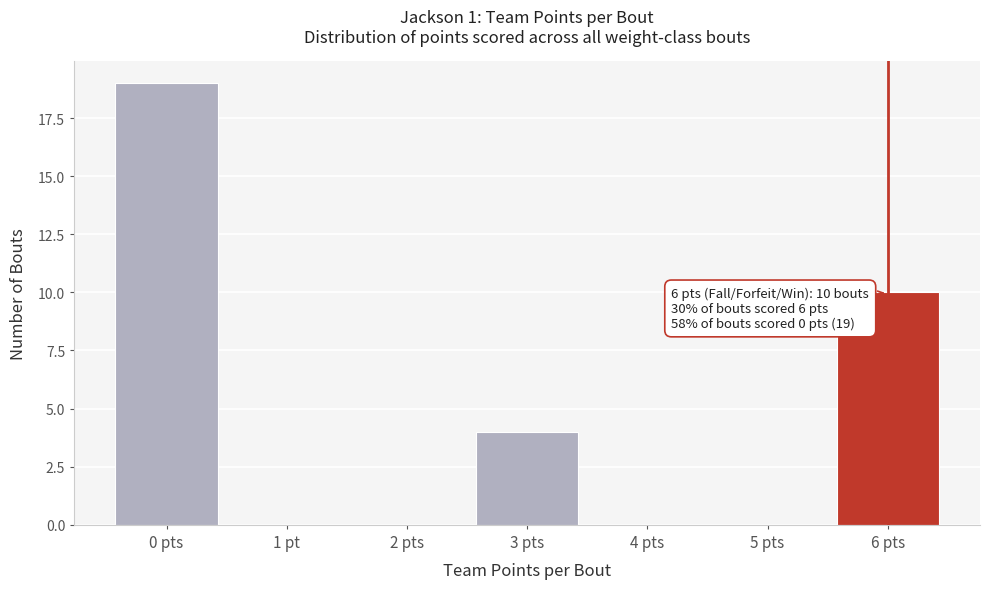

Reading left to right, list all the values displayed in this chart.

0 pts=19	1 pt=0	2 pts=0	3 pts=4	4 pts=0	5 pts=0	6 pts=10